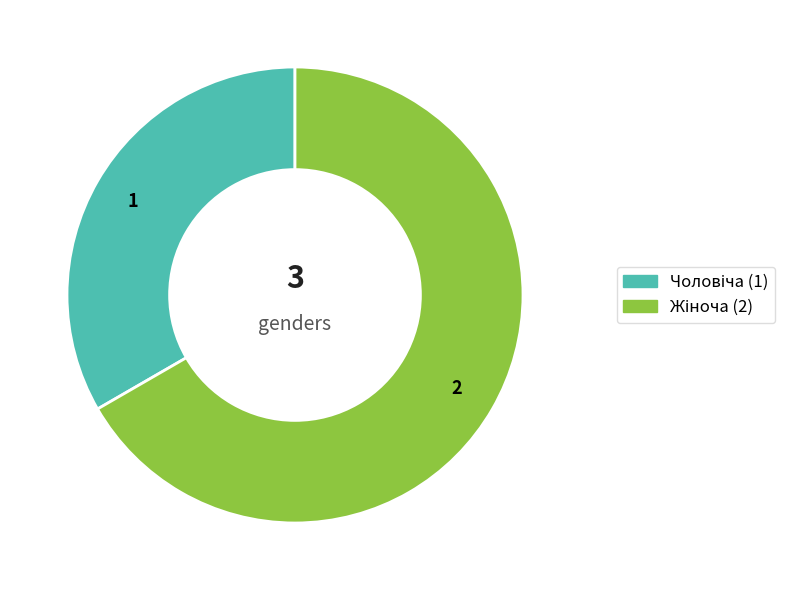

What is the change in value from Чоловіча to Жіноча?

+1